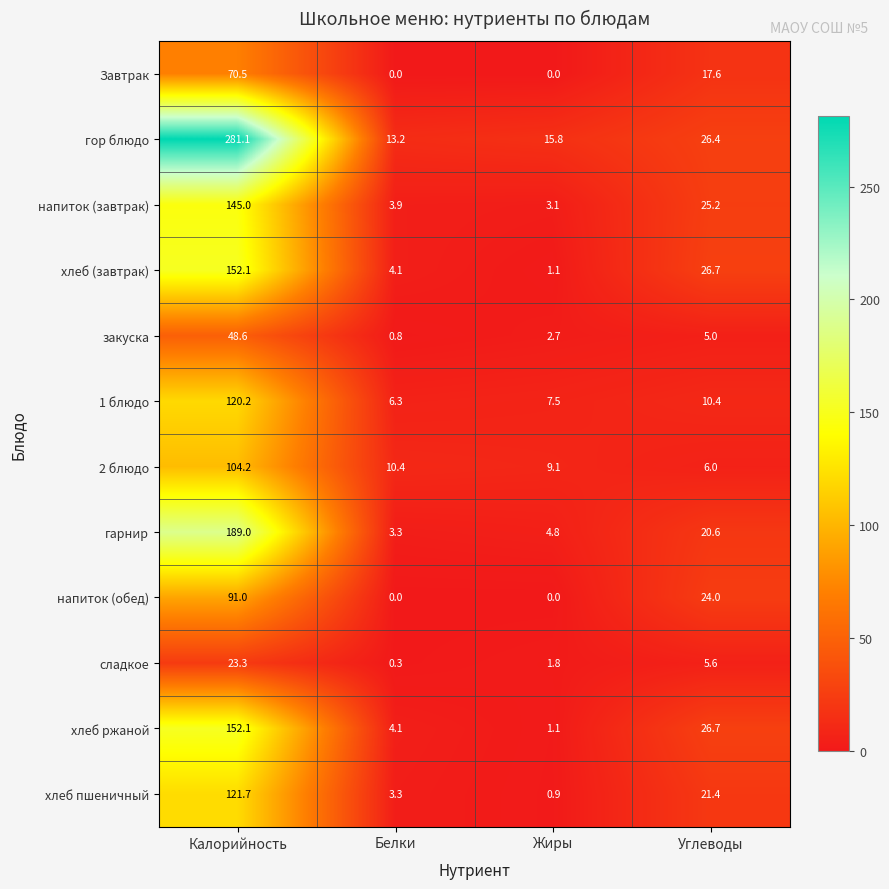

List the labels in order of хлеб (завтрак) value, largest first.

Калорийность, Углеводы, Белки, Жиры